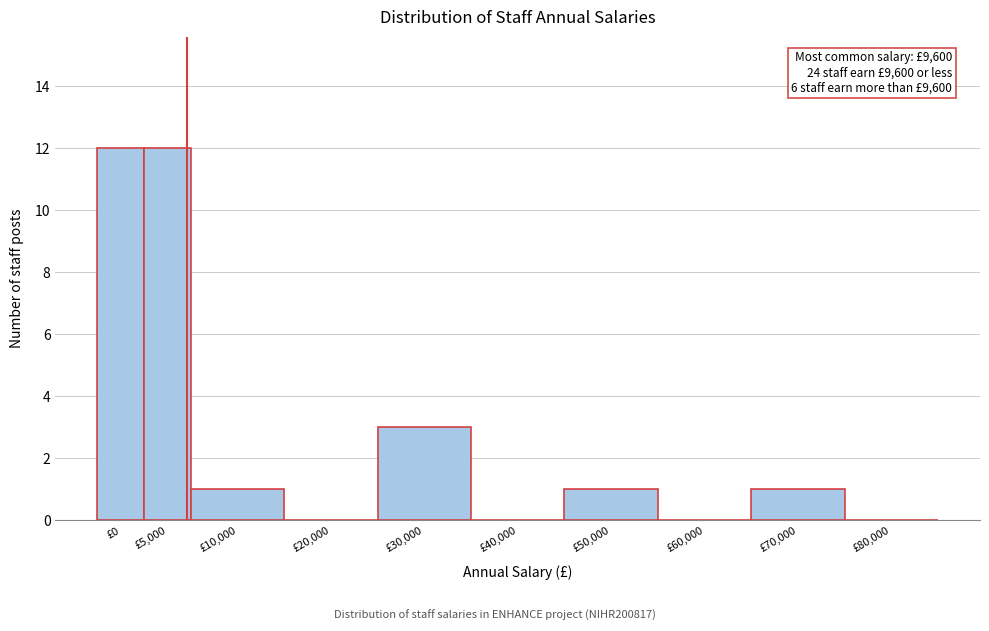

Reading left to right, extract all data points from this chart.

£0=12	£5,000=12	£10,000=1	£20,000=0	£30,000=3	£40,000=0	£50,000=1	£60,000=0	£70,000=1	£80,000=0